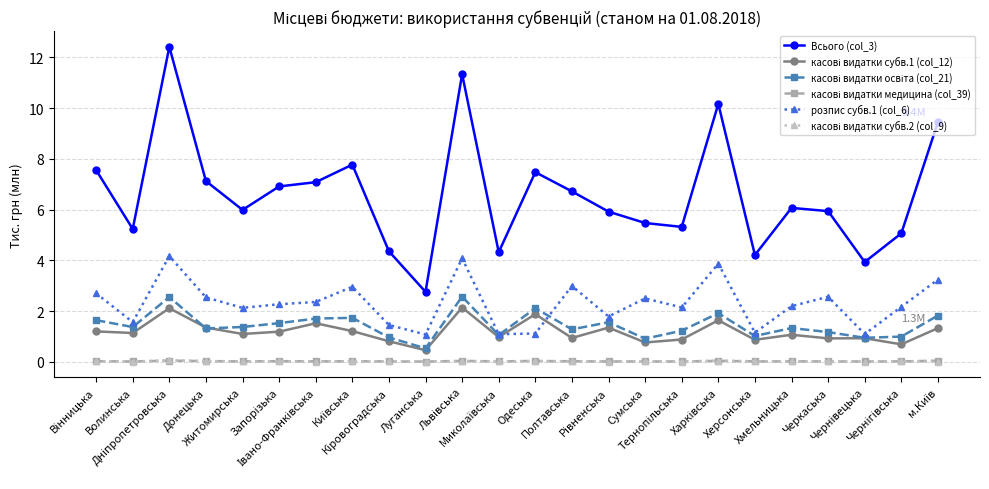

What is the greatest value displayed?

12.4